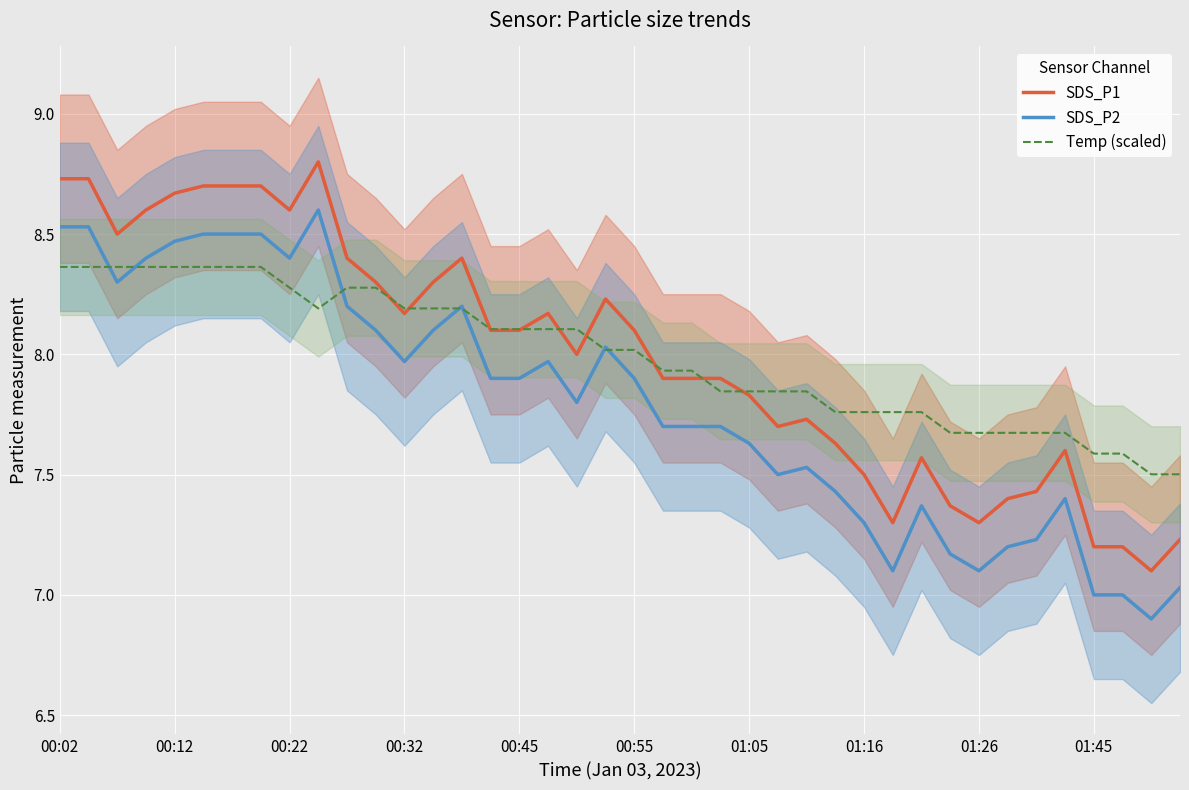

List the series in order of their peak value, highest first.

SDS_P1, SDS_P2, Temp (scaled)